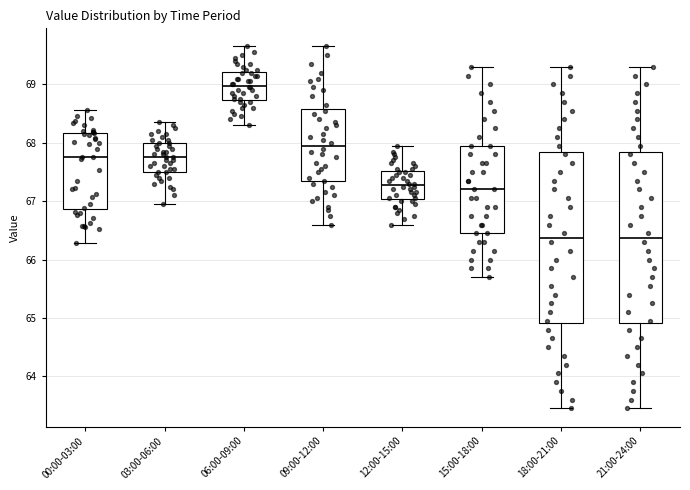

Where does the upper whisker of the box for 21:00-24:00 end on the y-axis? The values are not printed on the chart, so give them approximately, as read against the axis.

69.3